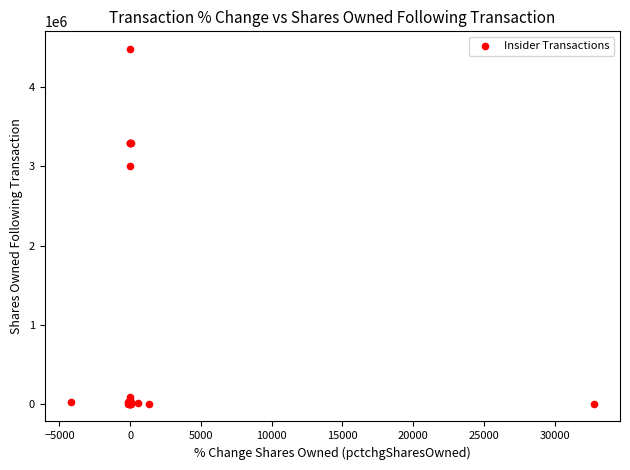

What Y value in the scatter plot is closest to 2242139?

3005536